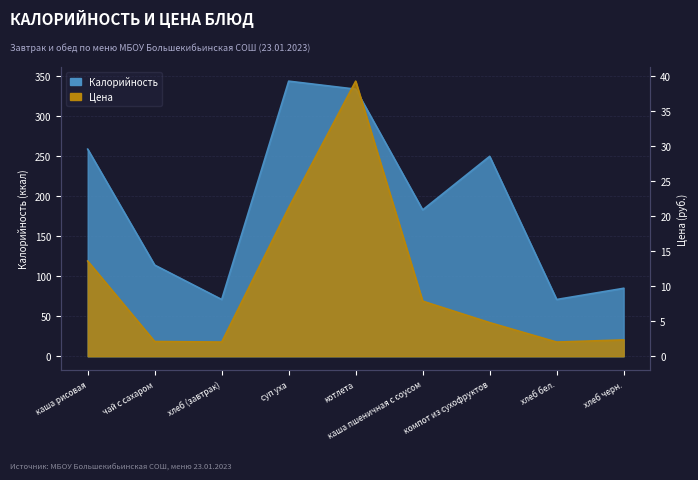

At how many categories does at least one series exceed 59?

9